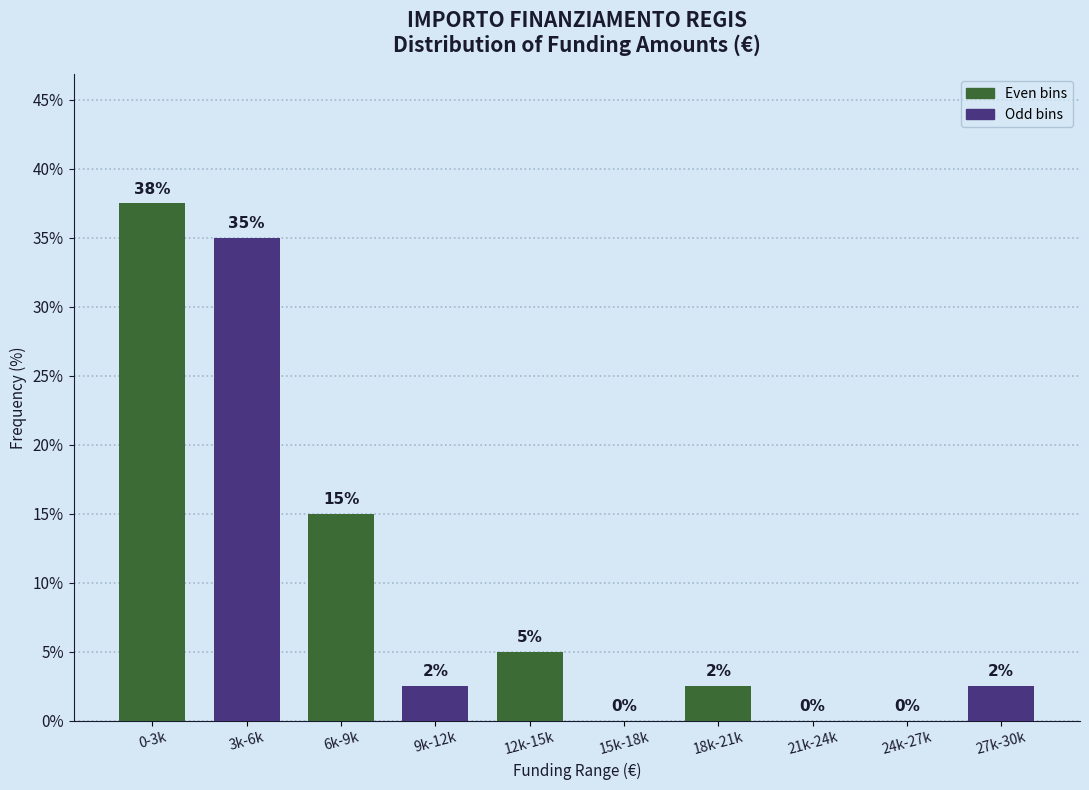

What is the greatest value displayed?

37.5